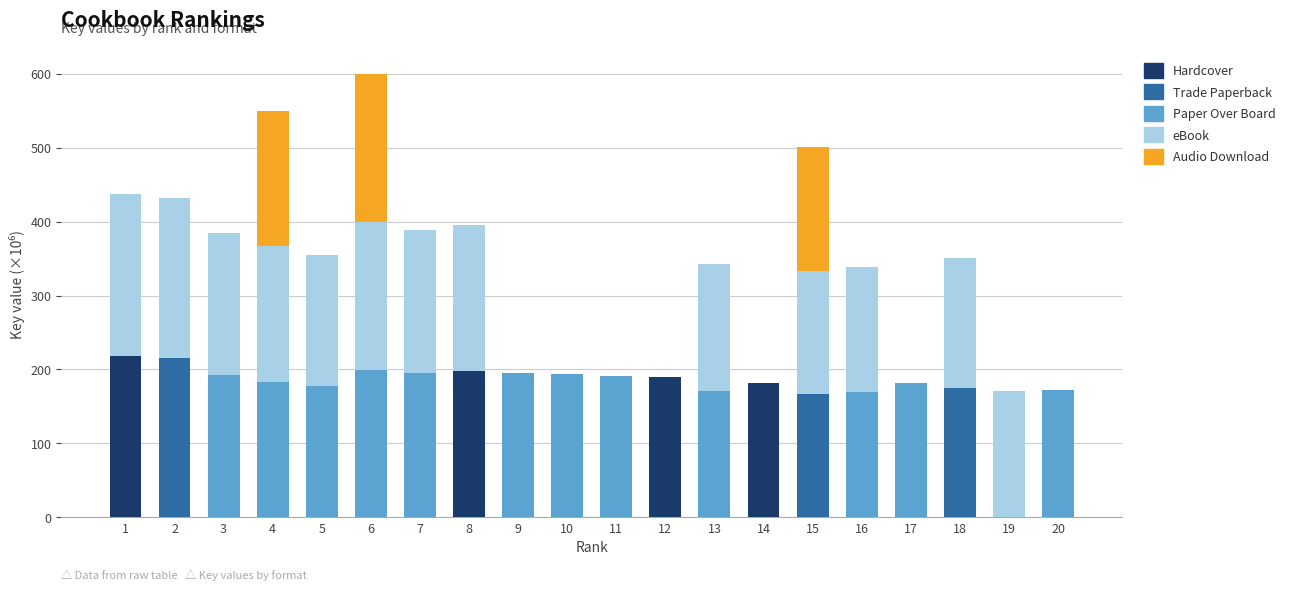

What is the total value across all series at 2?

432.2